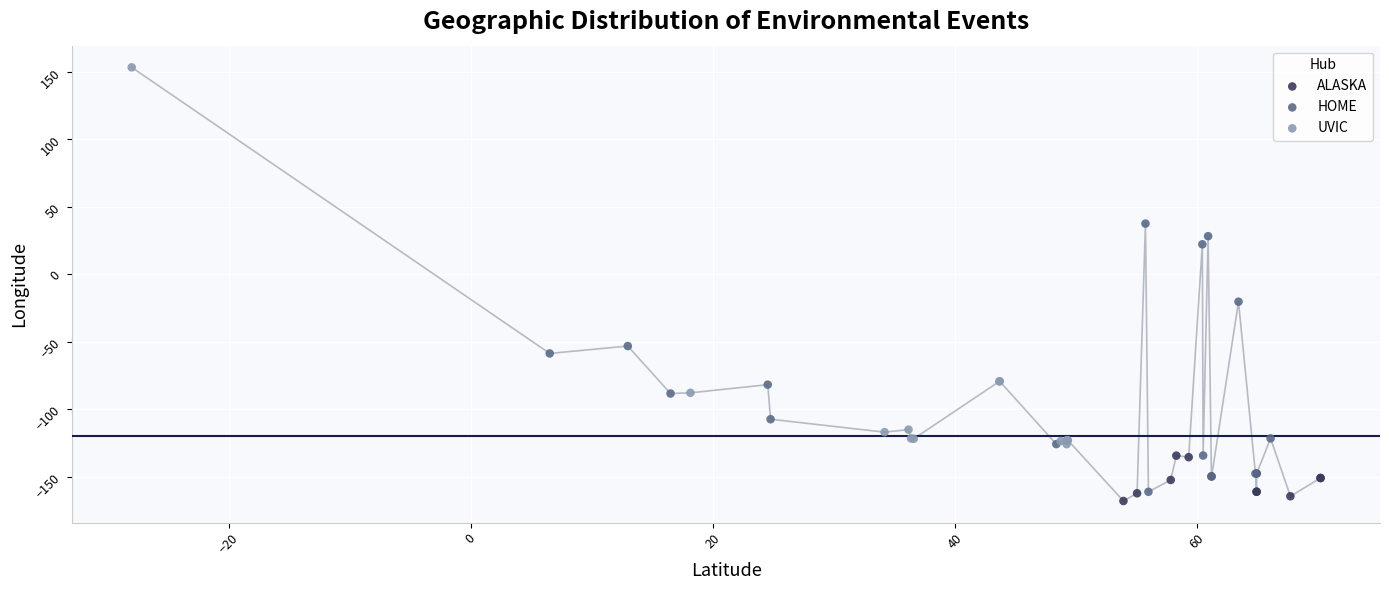

Which series contains the highest Y value?

UVIC